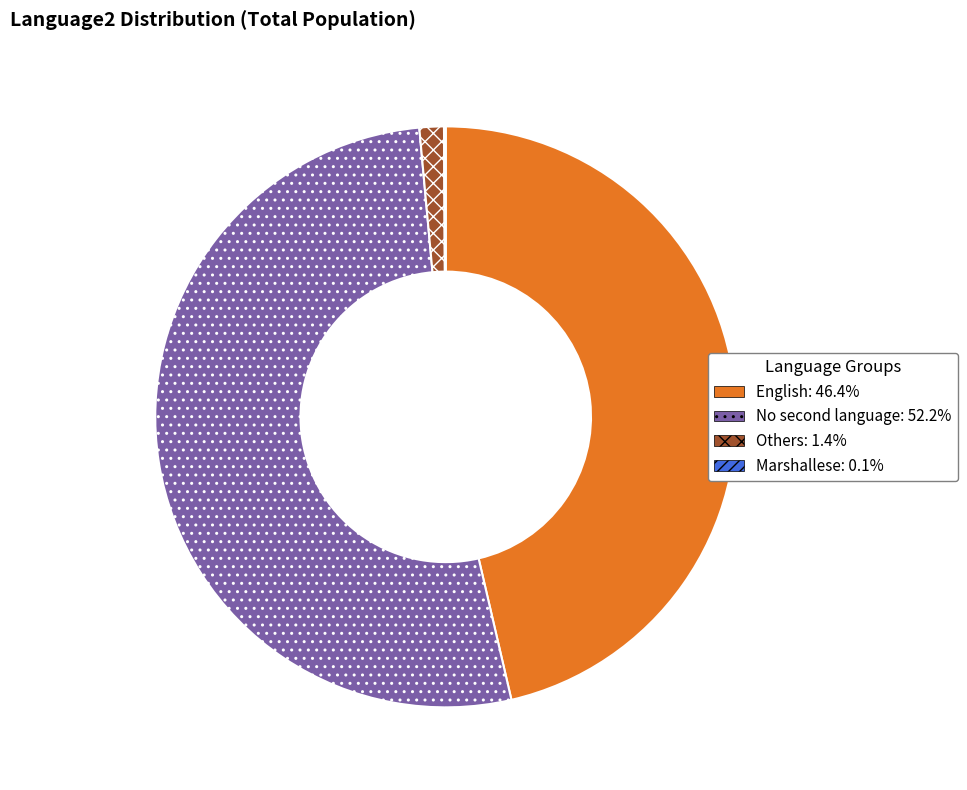

Does any single category account for the majority?

Yes